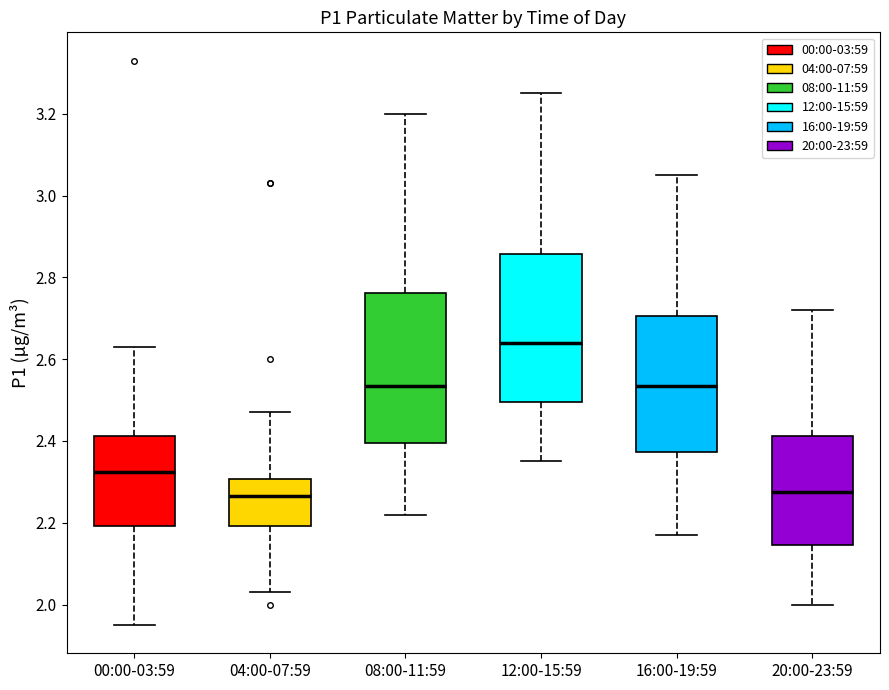

Where does the upper whisker of the box for 04:00-07:59 end on the y-axis? The values are not printed on the chart, so give them approximately, as read against the axis.

2.48